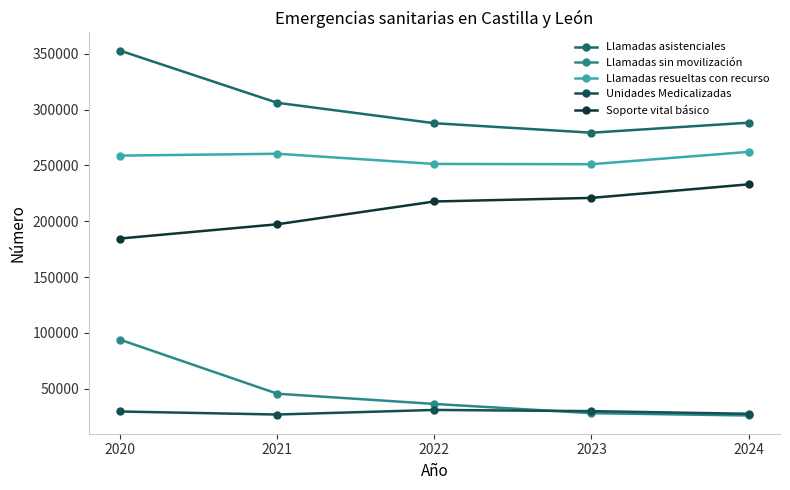

What is the minimum value for Soporte vital básico?

184586